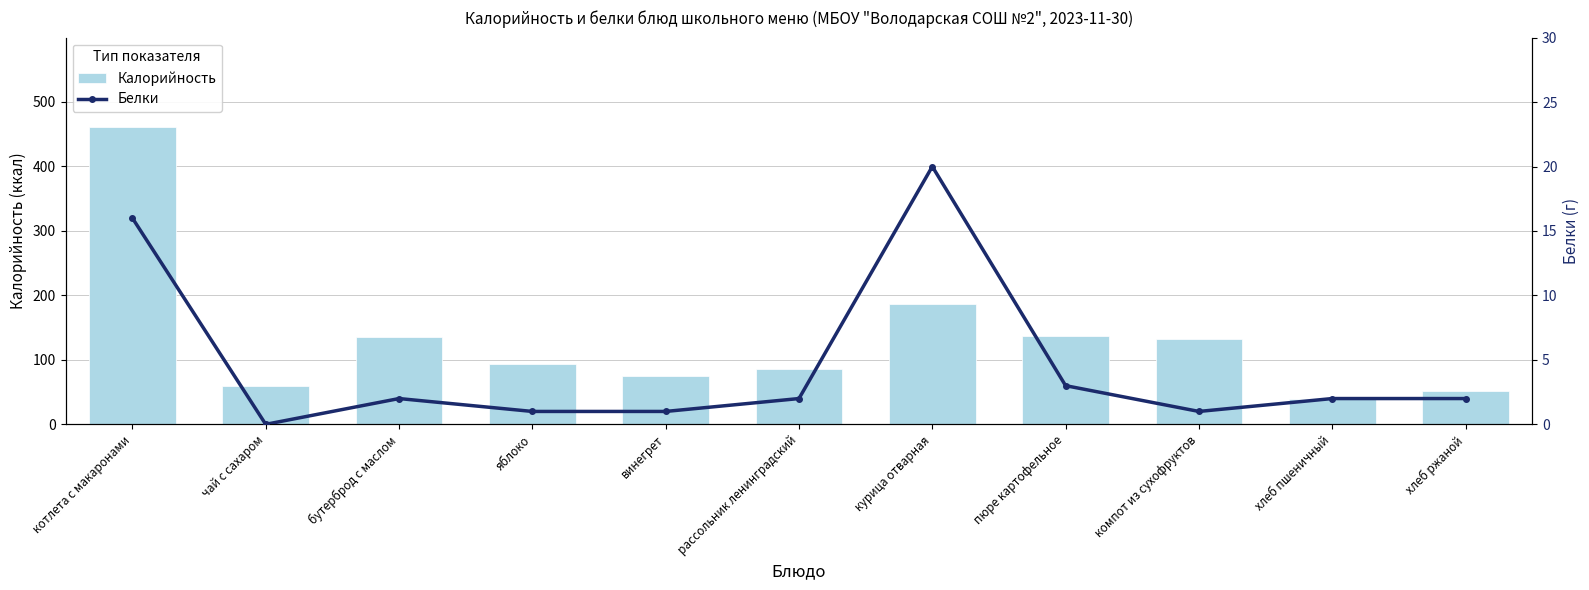

How many values in the Калорийность series exceed 94?

5